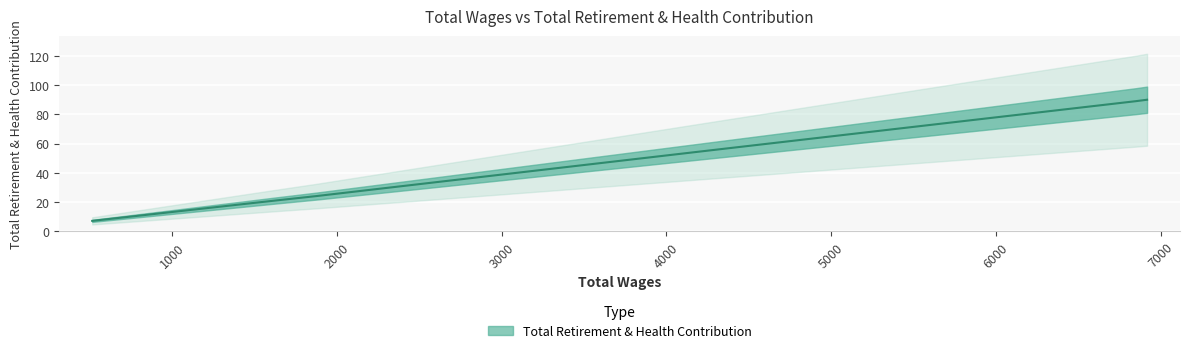

Where is the data nearest to the value 48?

4242